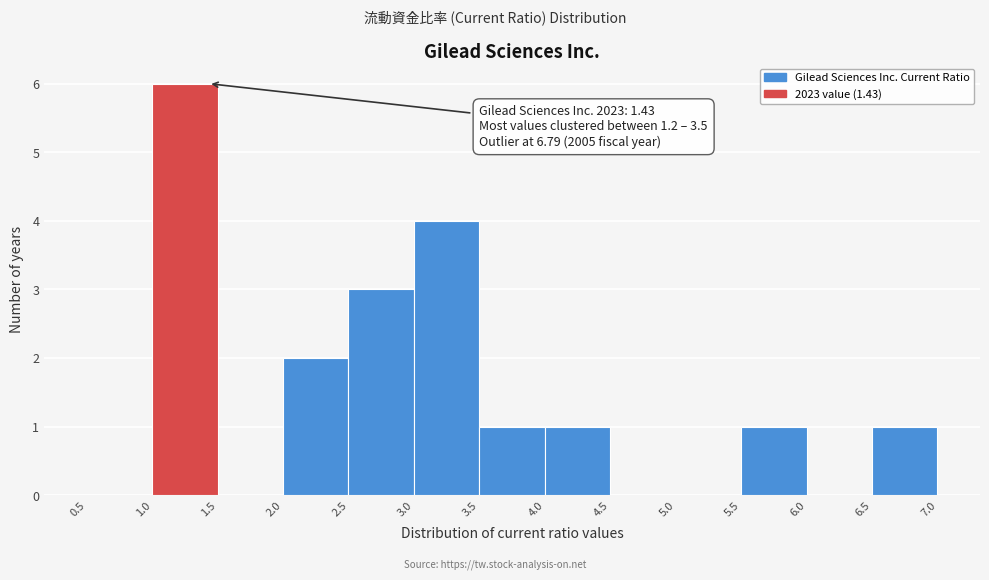

Which range on the x-axis has the tallest bar?

1.0 to 1.5